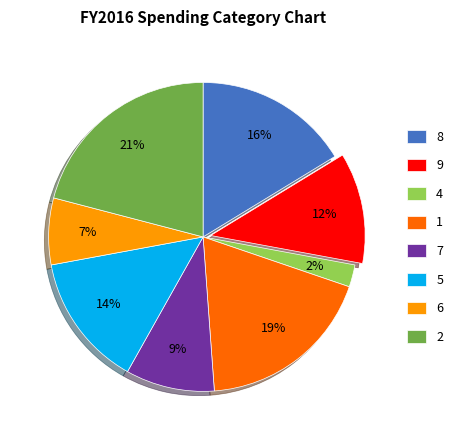

Rank the categories by value from lowest to highest.

4, 6, 7, 9, 5, 8, 1, 2